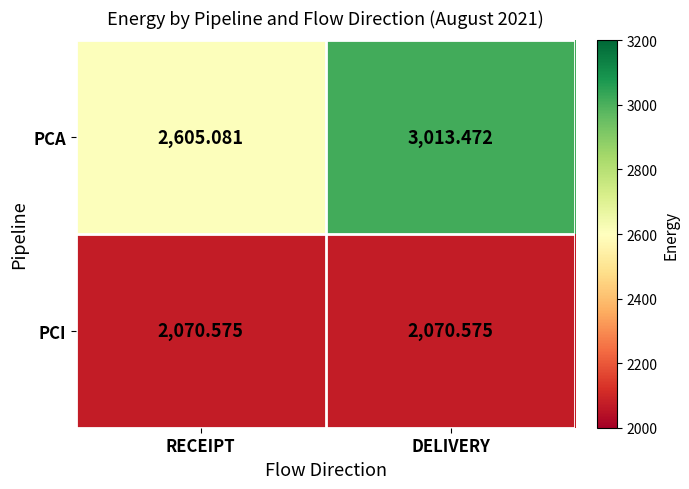

What is the greatest value displayed?

3013.5